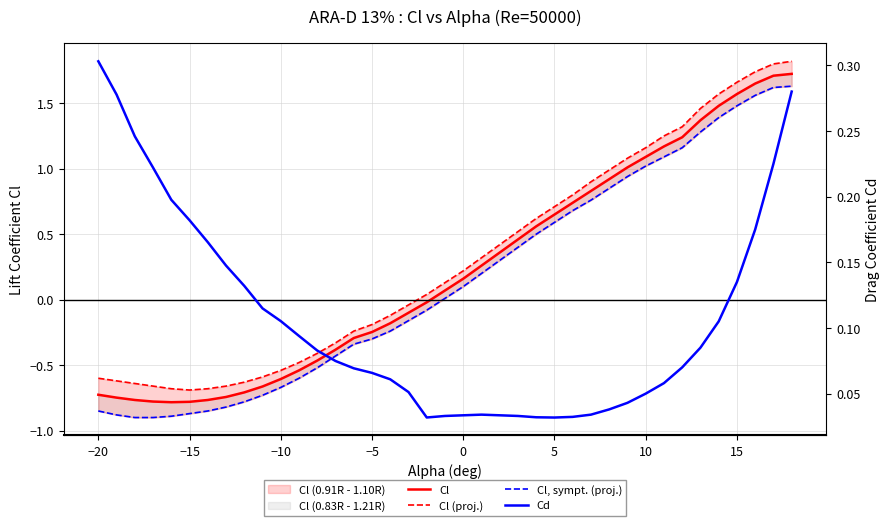

True or false: Cl (proj.) and Cl, sympt. (proj.) intersect in this chart.

False